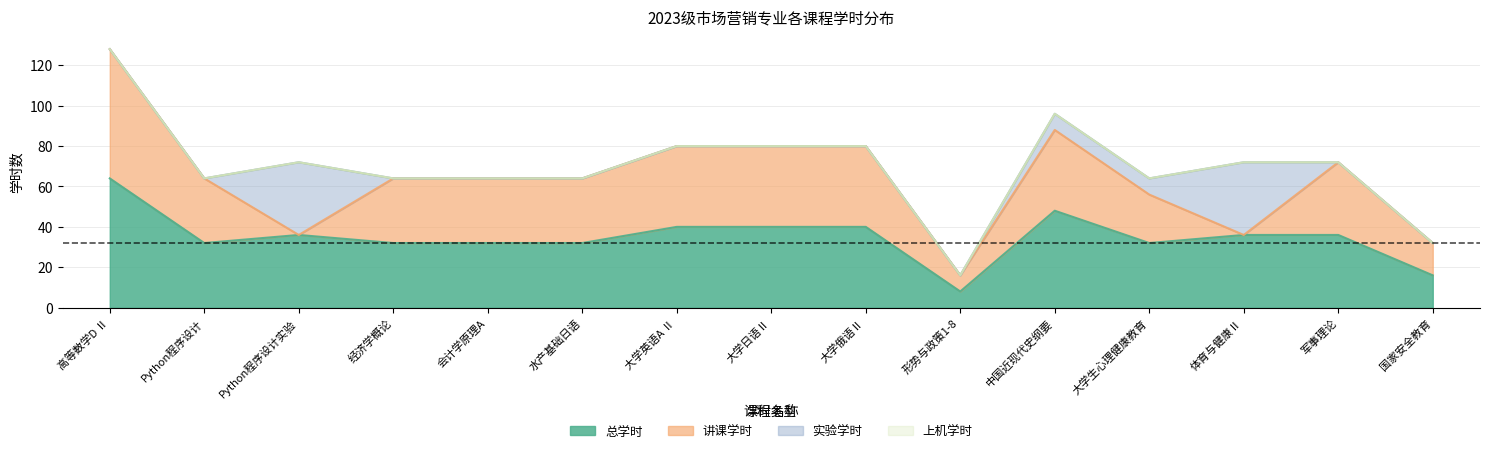

What is the total value across all series at 国家安全教育?

32